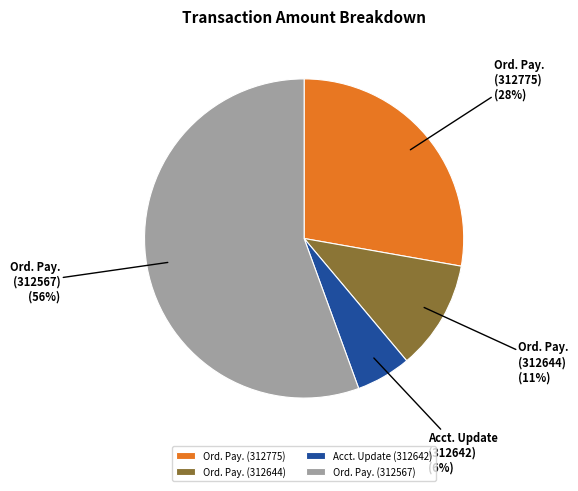

To the nearest percent, what portion does Ord. Pay. (312644) represent?

11%